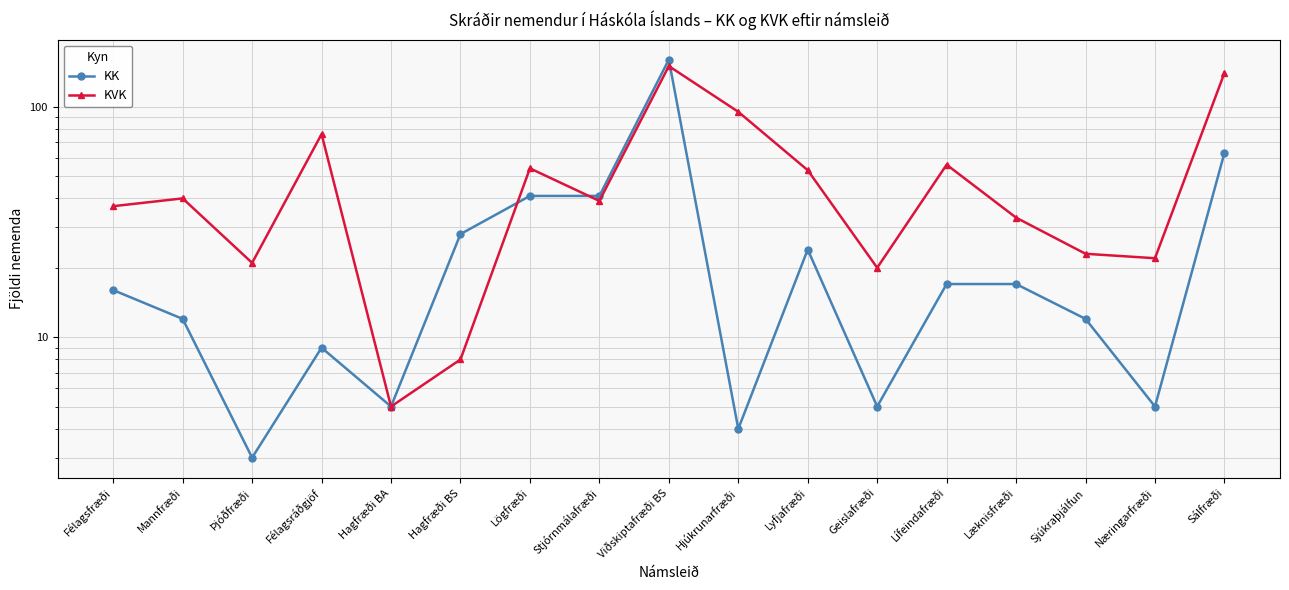

List the labels in order of KK value, largest first.

Viðskiptafræði BS, Sálfræði, Lögfræði, Stjórnmálafræði, Hagfræði BS, Lyfjafræði, Lífeindafræði, Læknisfræði, Félagsfræði, Mannfræði, Sjúkraþjálfun, Félagsráðgjöf, Hagfræði BA, Geislafræði, Næringarfræði, Hjúkrunarfræði, Þjóðfræði